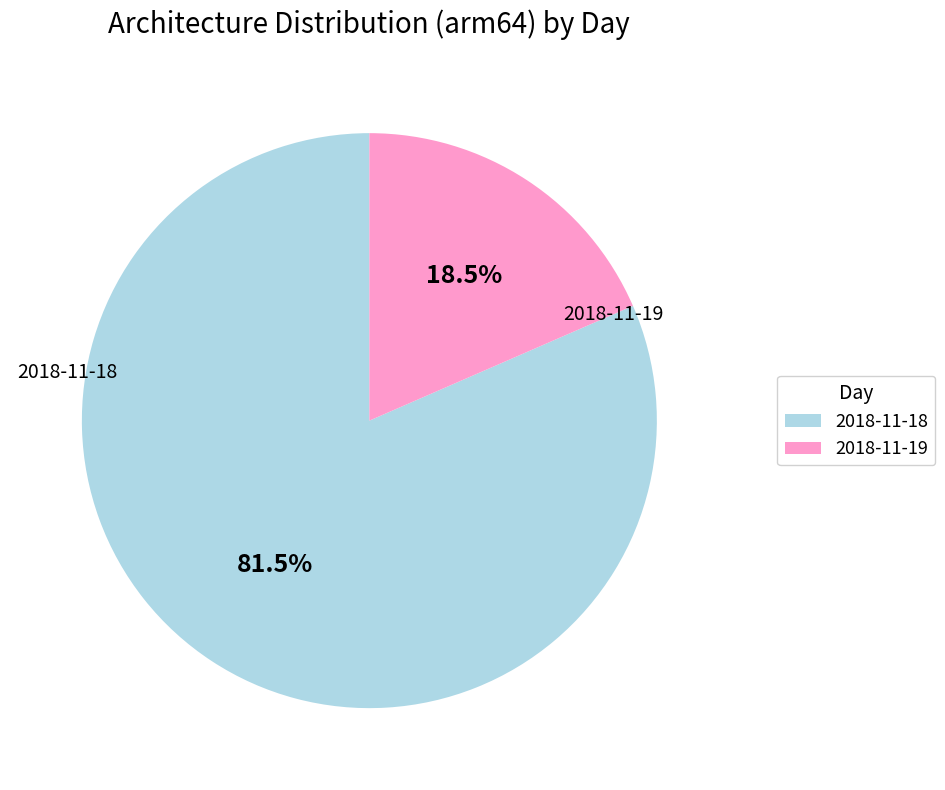

Combined, what portion of the pie is 2018-11-18 and 2018-11-19?

100.0%